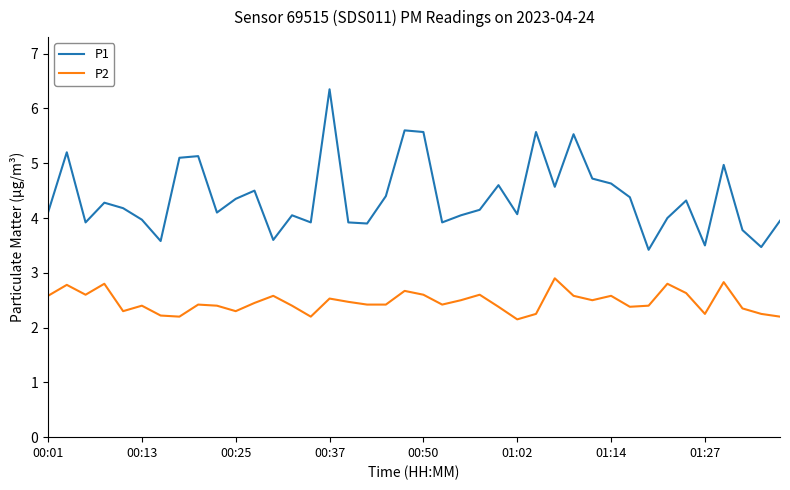

Which series has the largest total across all categories?

P1